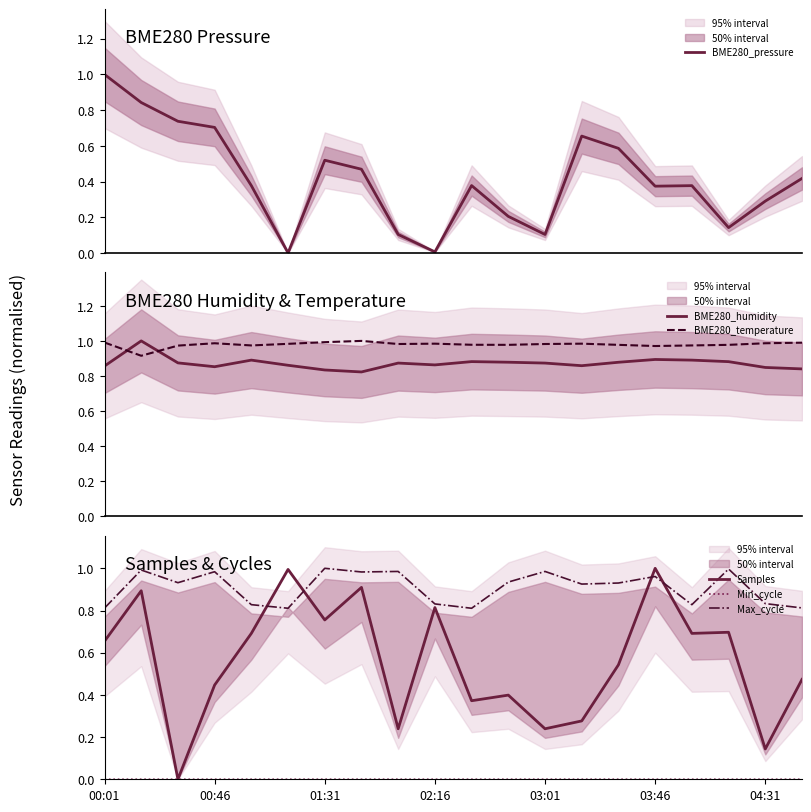

What is the highest value of the BME280_pressure series?

1.0